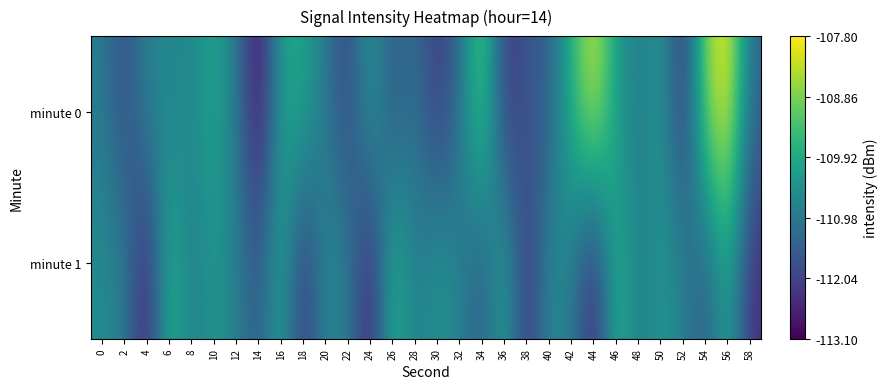

Reading right to left, list all the values displayed in this chart.

minute 0: 58=-111.3	56=-107.8	54=-108.7	52=-112.4	50=-110.2	48=-111.0	46=-110.2	44=-108.1	42=-109.7	40=-111.5	38=-111.7	36=-112.3	34=-109.0	32=-111.2	30=-112.3	28=-111.1	26=-111.7	24=-110.2	22=-112.0	20=-111.0	18=-109.9	16=-110.0	14=-113.1	12=-110.9	10=-110.0	8=-110.6	6=-110.7	4=-110.7	2=-111.9	0=-110.9
minute 1: 58=-112.4	56=-110.0	54=-111.6	52=-110.8	50=-110.3	48=-110.9	46=-109.7	44=-112.7	42=-110.9	40=-110.5	38=-112.4	36=-110.0	34=-111.6	32=-110.8	30=-110.3	28=-110.9	26=-109.7	24=-112.7	22=-110.9	20=-110.5	18=-112.4	16=-110.0	14=-111.6	12=-110.8	10=-110.3	8=-110.9	6=-109.7	4=-112.7	2=-110.9	0=-110.5